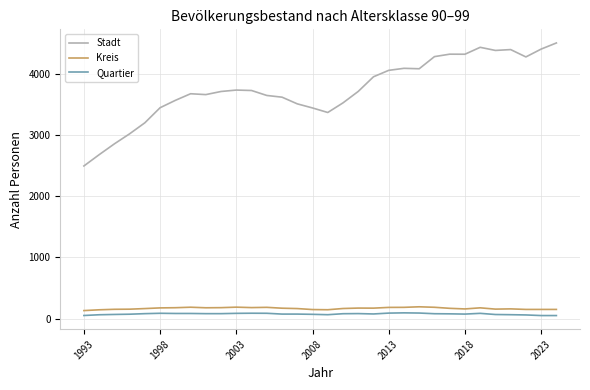

Which series has the largest total across all categories?

Stadt